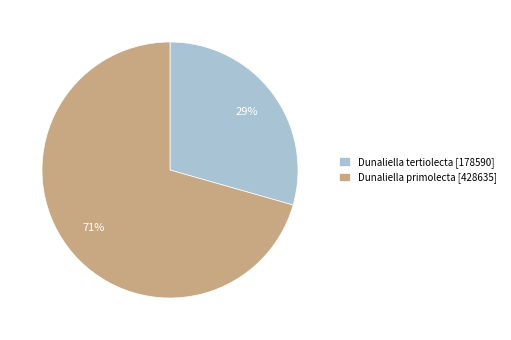

Do Dunaliella tertiolecta [178590] and Dunaliella primolecta [428635] together represent more than half of the pie?

Yes